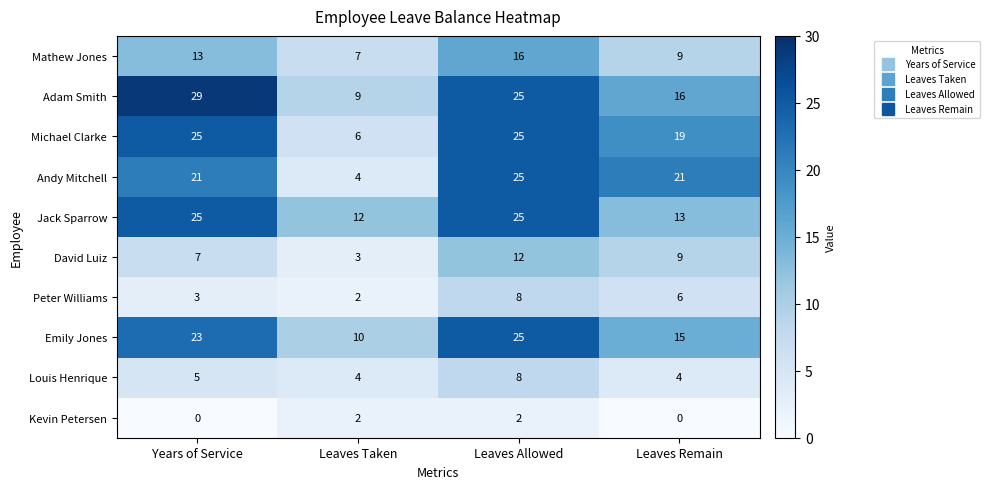

Which series has the widest spread of values?

Andy Mitchell